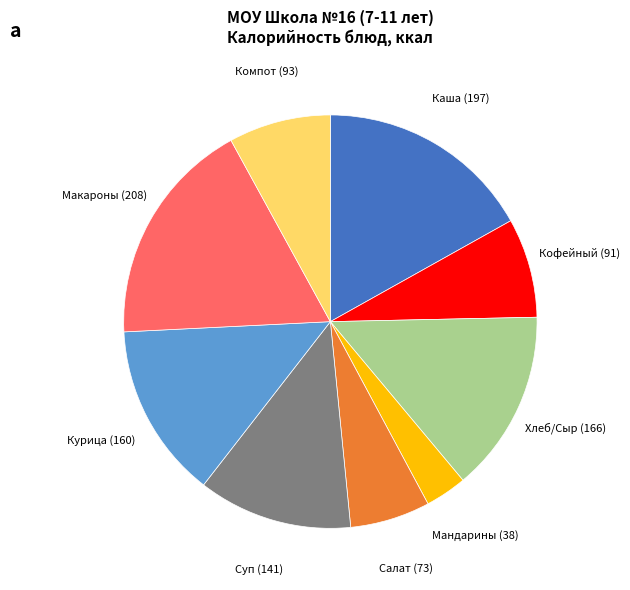

Is there a majority slice in this chart?

No